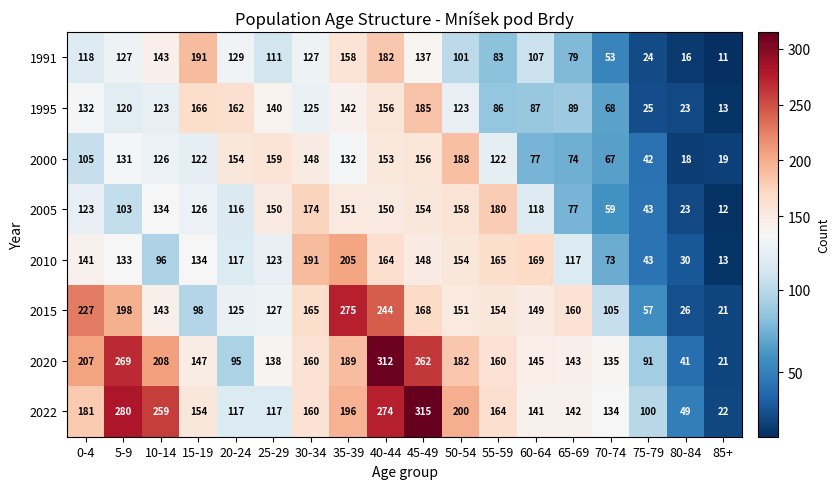

Is it true that 2015 equals 60 at 45-49?

False